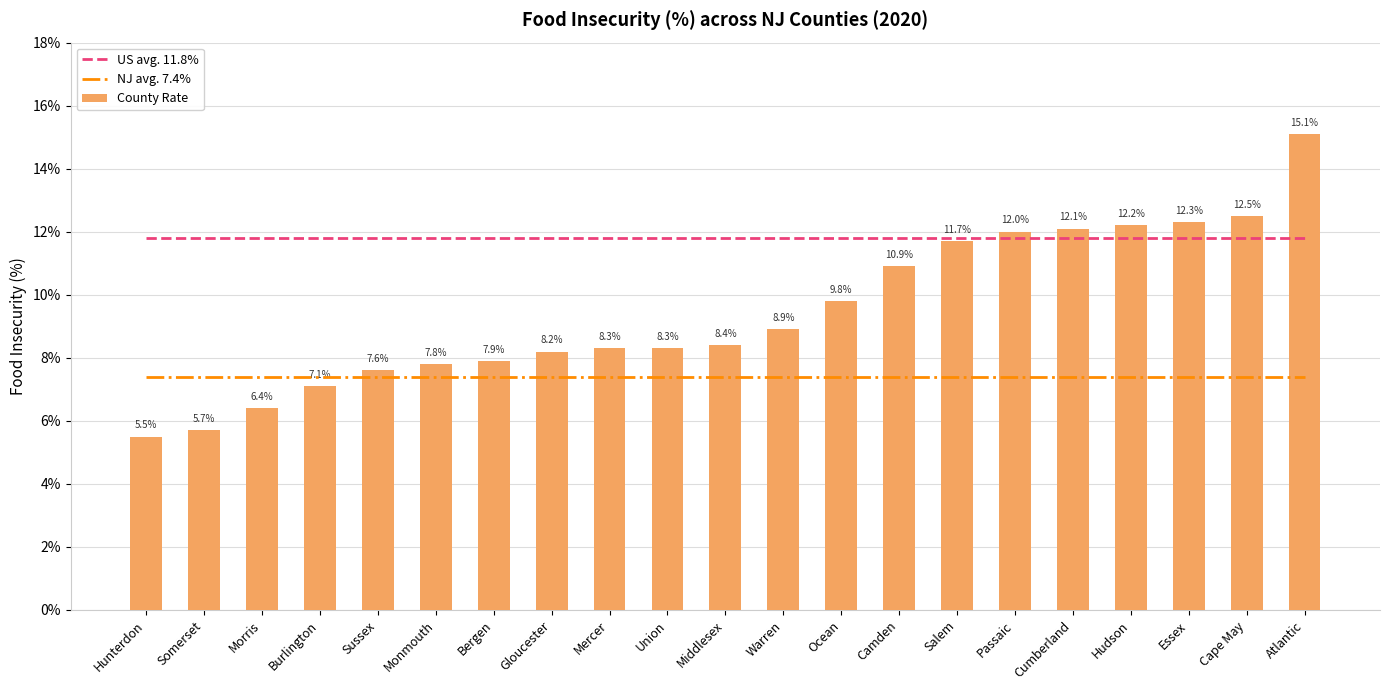

At how many categories does at least one series exceed 0?

21